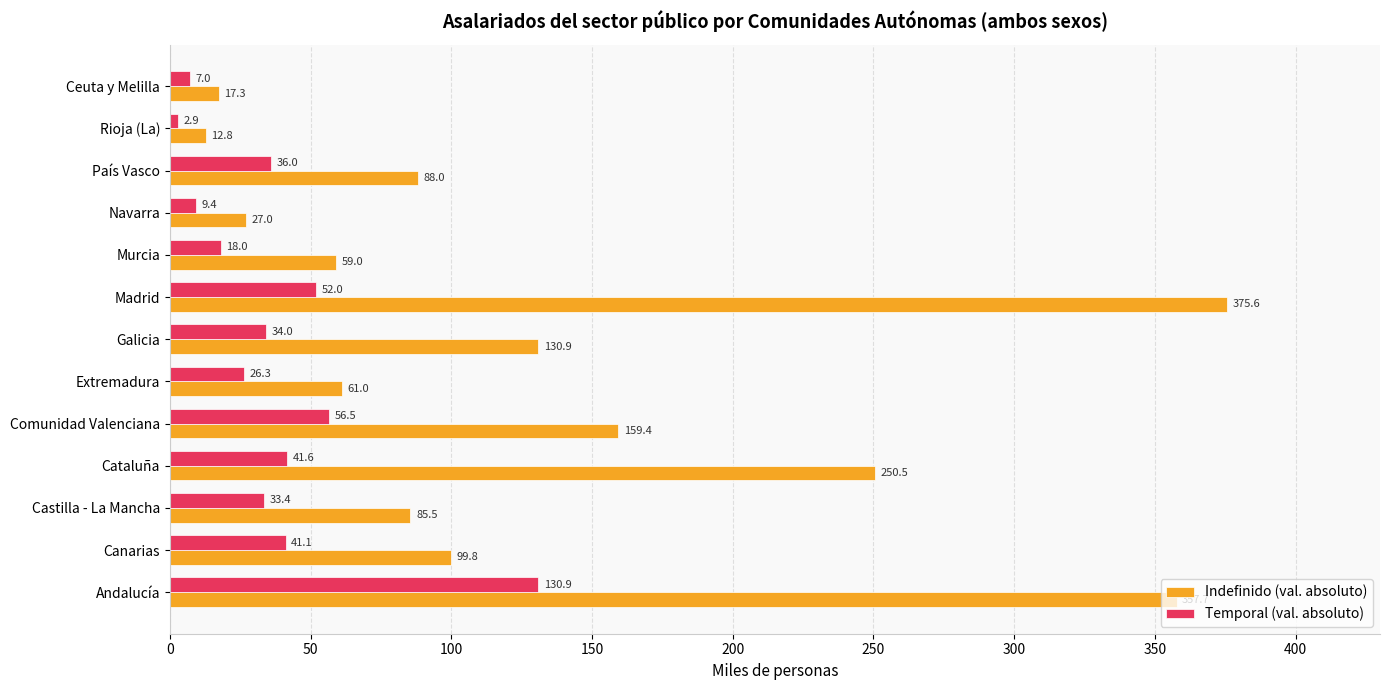

What is the total value across all series at Andalucía?

488.6